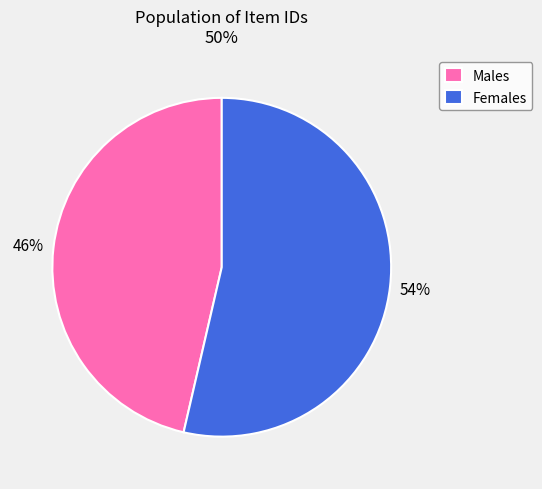

True or false: Males accounts for 46% of the total.

True